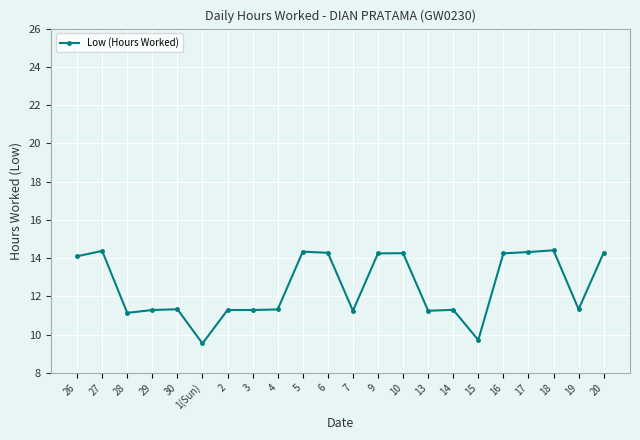

The chart shows a value of 6.0 at 15. True or false?

False